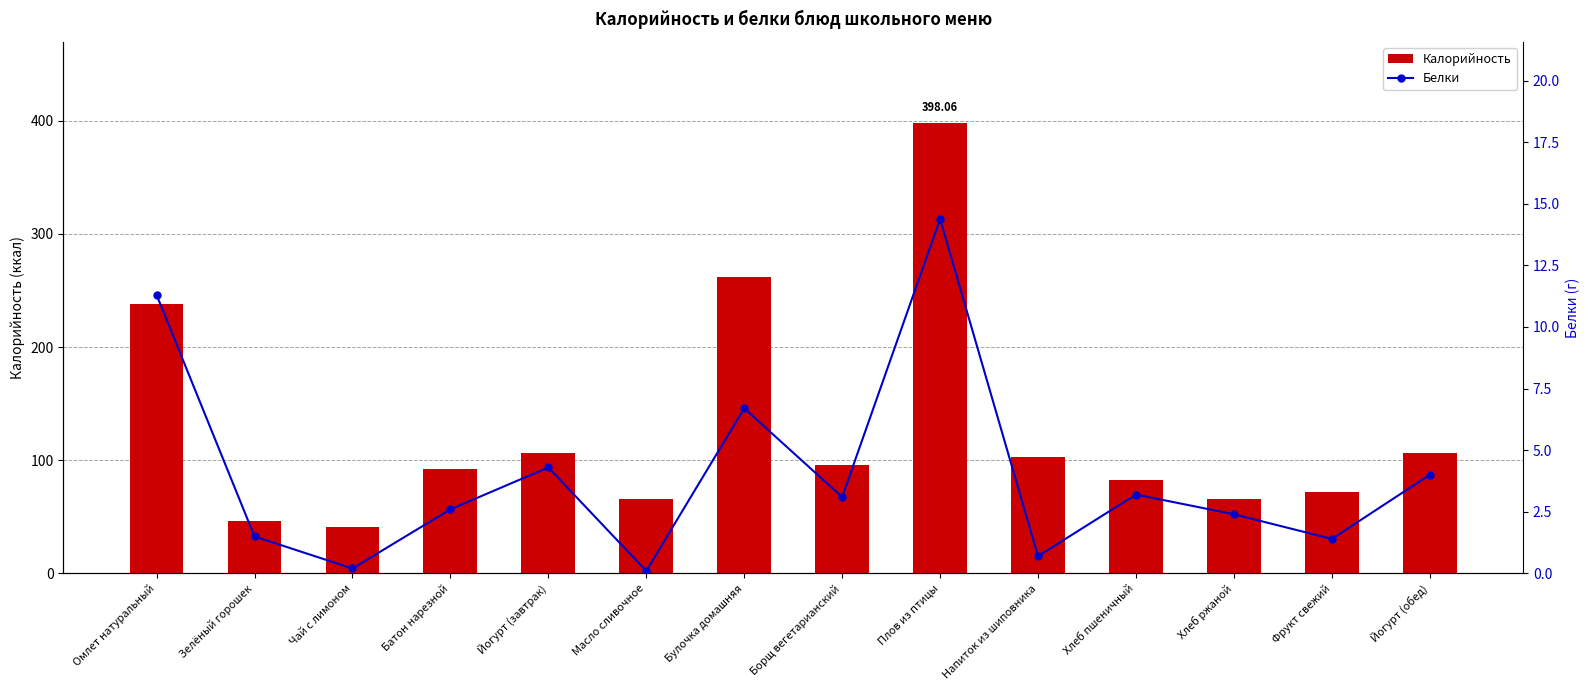

Is the value of Белки at Борщ вегетарианский greater than the value of Калорийность at Йогурт (обед)?

No